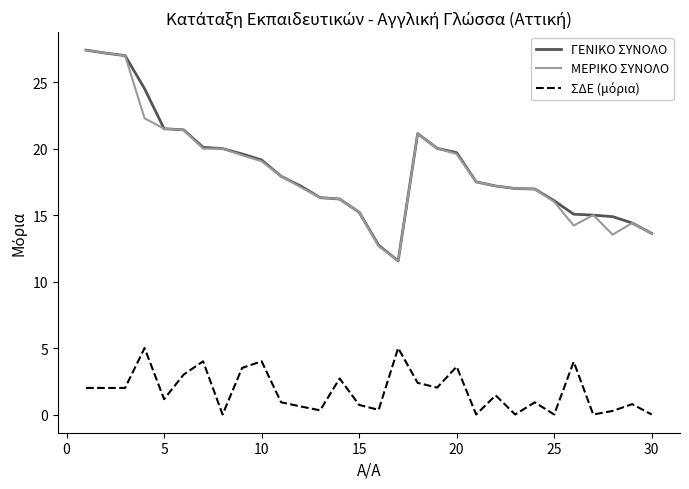

What is the maximum value shown in the chart?

27.4